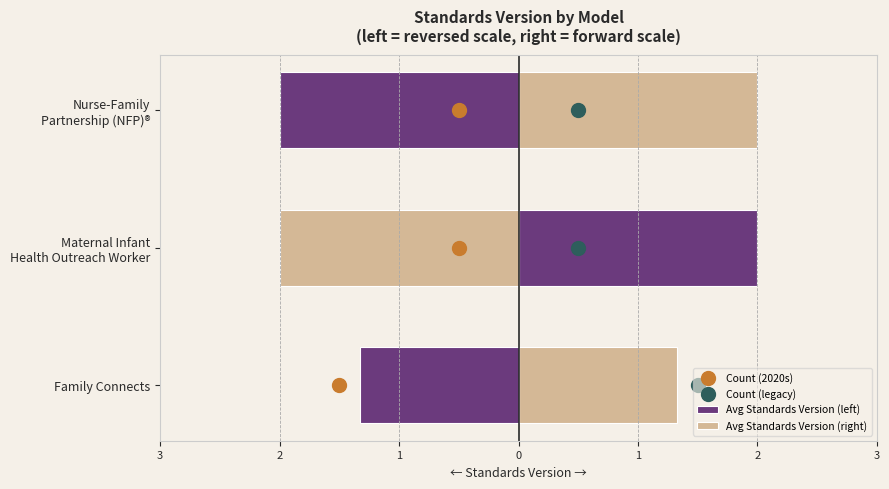

Which series has the largest total across all categories?

Avg Standards Version (right)